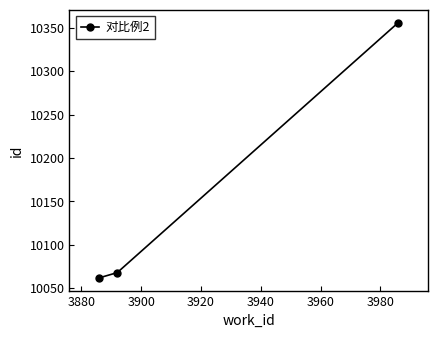

What is the sum of all values?

30486